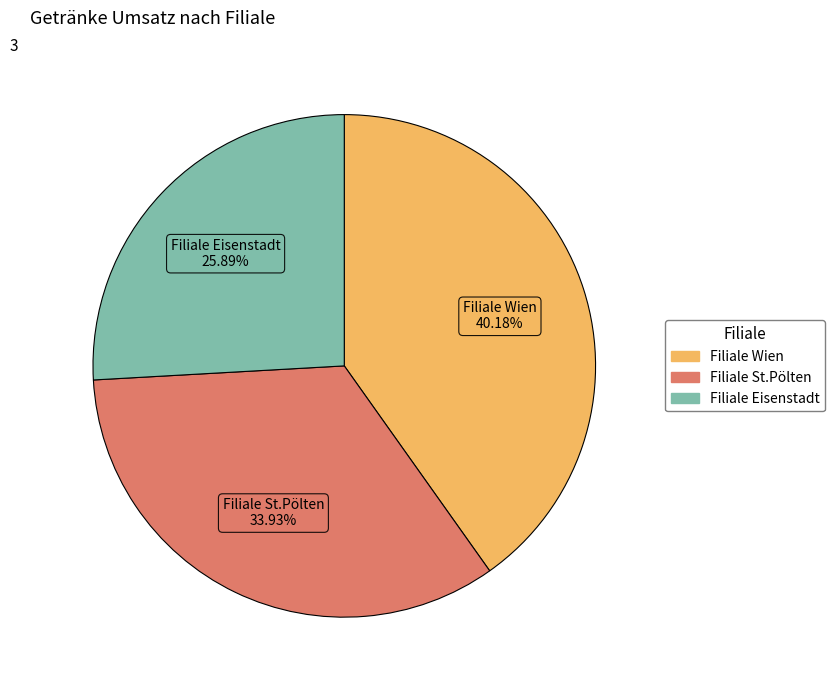

Is there any slice that represents more than half of the pie?

No